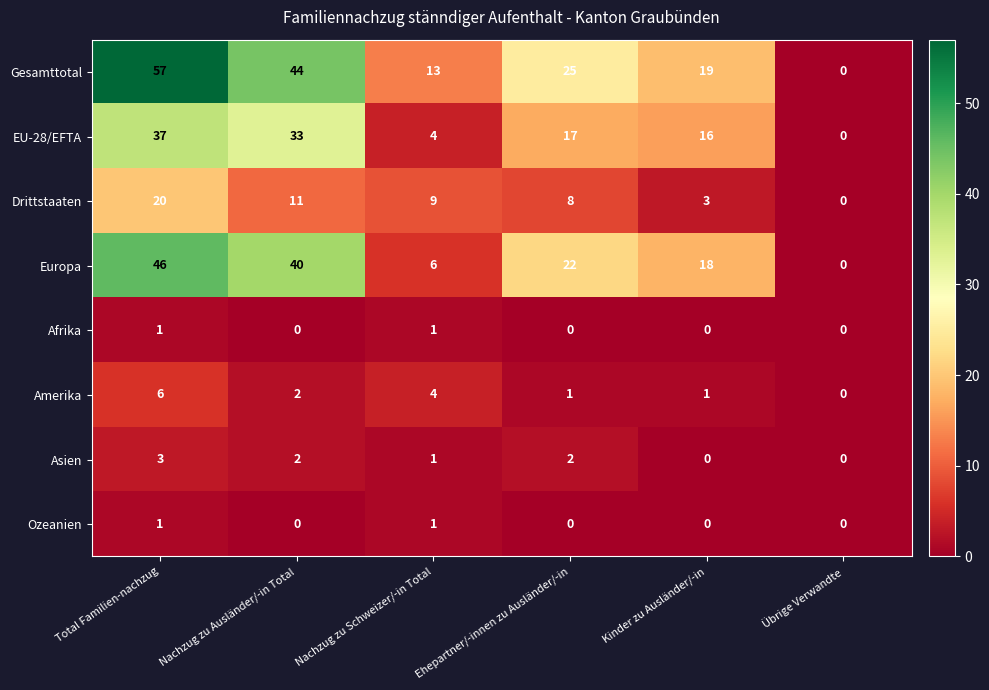

At which label is Asien closest to 1?

Nachzug zu Schweizer/-in Total